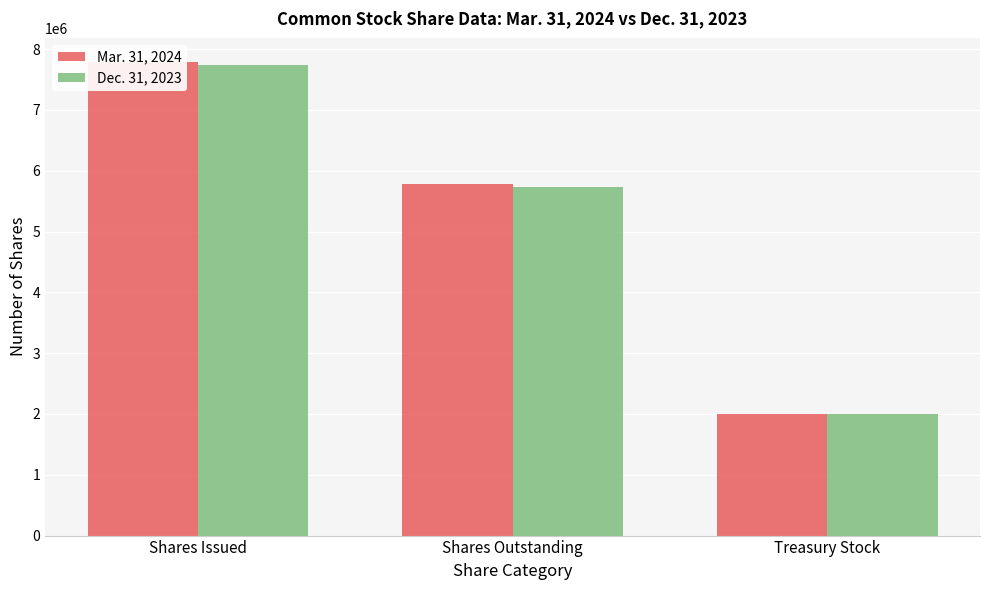

At which label does Dec. 31, 2023 first exceed 5735075?

Shares Issued